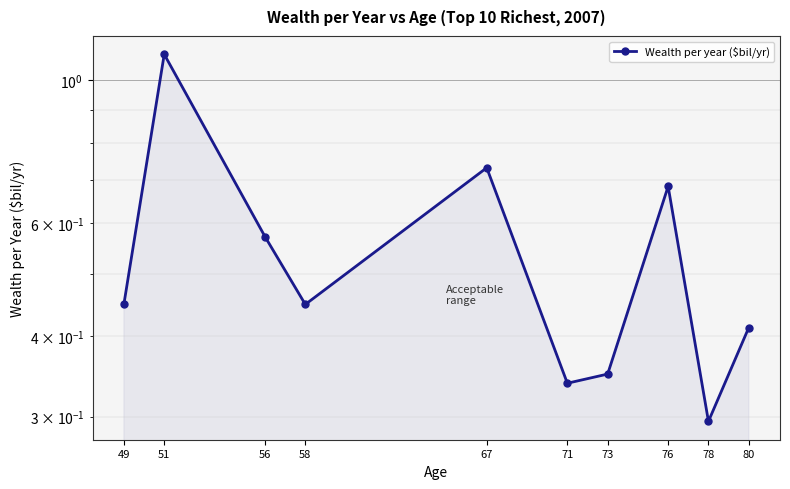

Is it true that the value at 76 is 0.7?

True